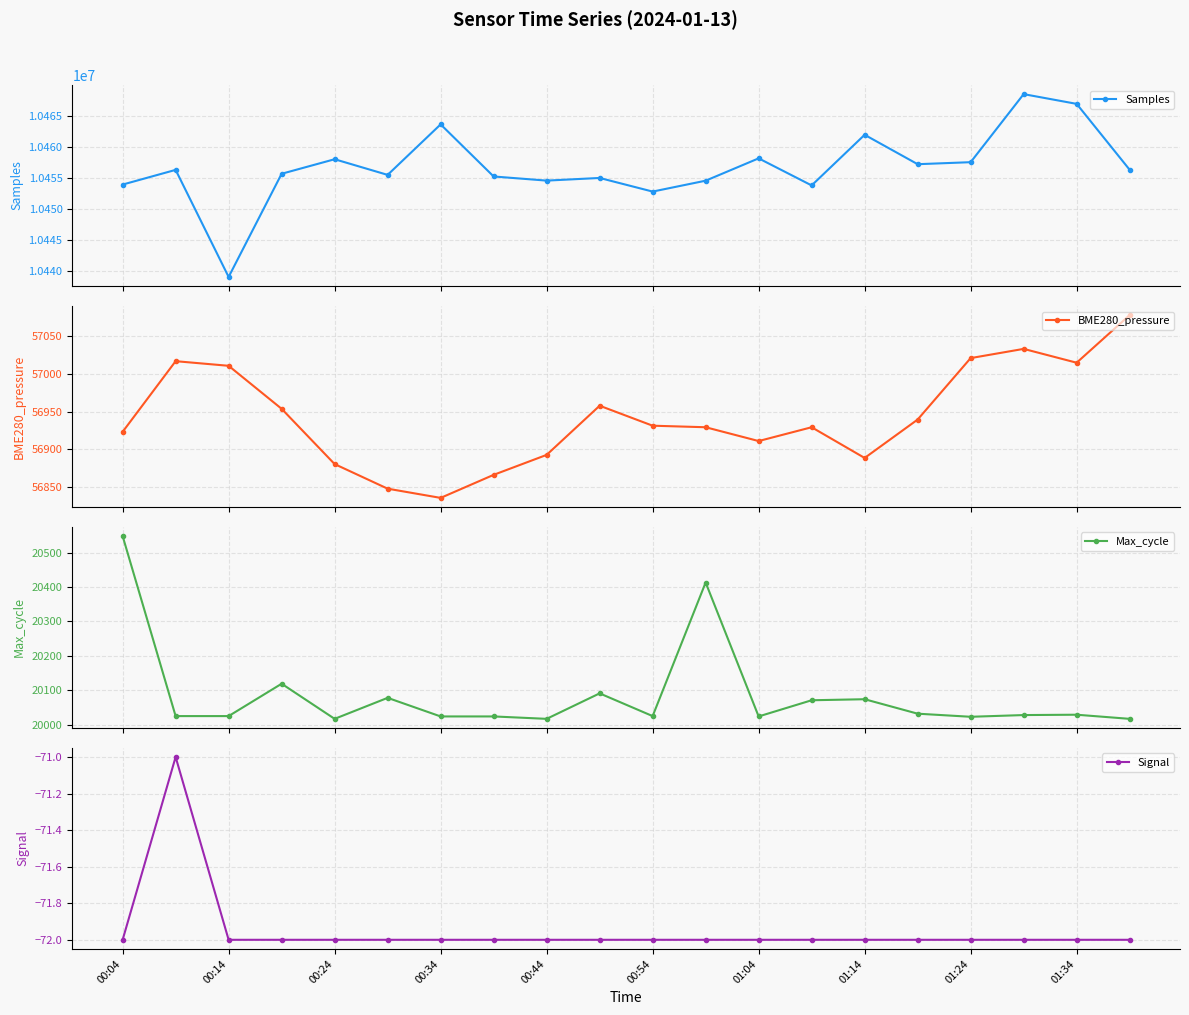

What is the maximum value for Samples?

10468516